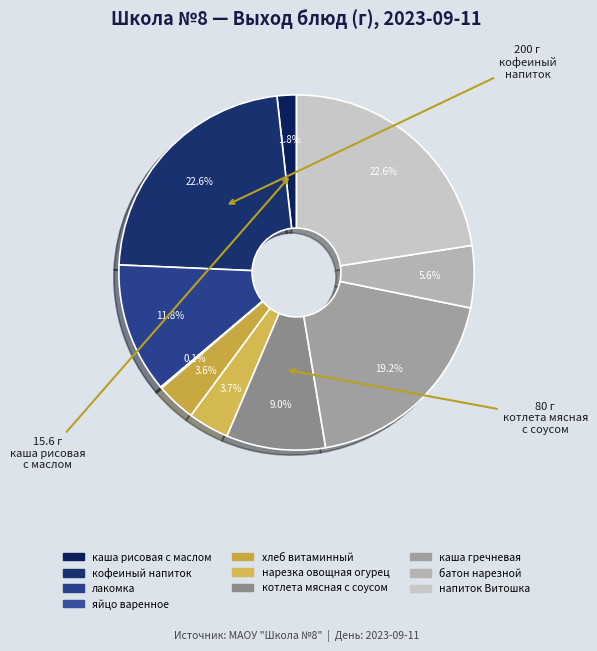

Which slice is the largest?

кофеиный напиток